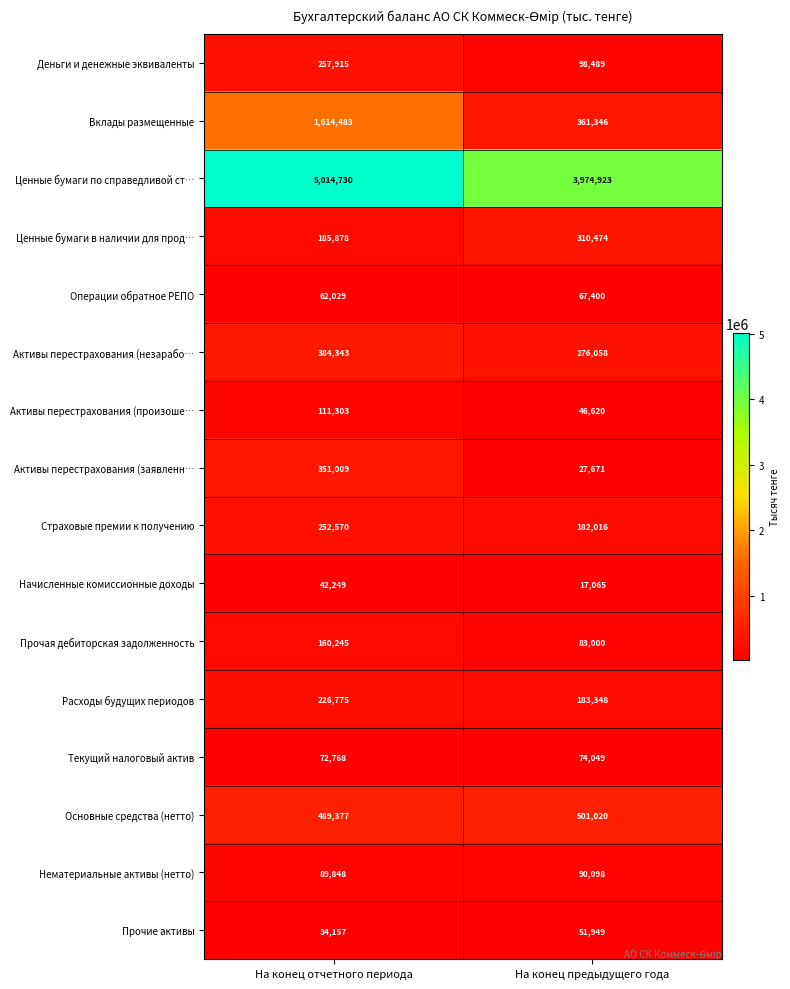

Rank the series at На конец предыдущего года from highest to lowest value.

Ценные бумаги по справедливой ст…, Основные средства (нетто), Вклады размещенные, Ценные бумаги в наличии для прод…, Активы перестрахования (незарабо…, Расходы будущих периодов, Страховые премии к получению, Деньги и денежные эквиваленты, Нематериальные активы (нетто), Прочая дебиторская задолженность, Текущий налоговый актив, Операции обратное РЕПО, Прочие активы, Активы перестрахования (произоше…, Активы перестрахования (заявленн…, Начисленные комиссионные доходы